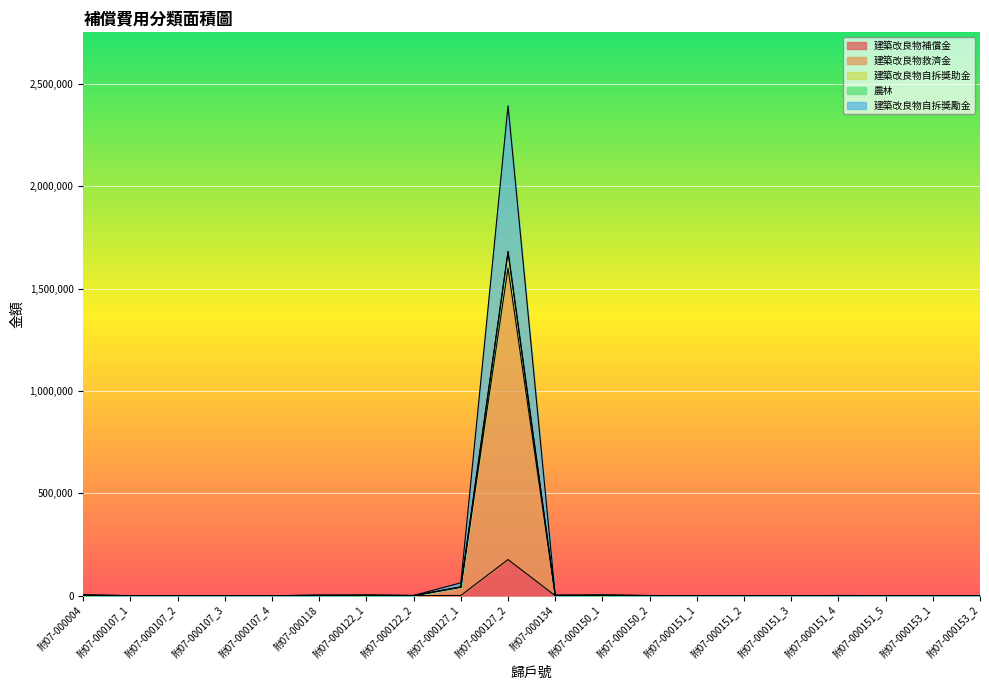

List the labels in order of 建築改良物自拆獎勵金 value, largest first.

附07-000127_2, 附07-000127_1, 附07-000004, 附07-000150_1, 附07-000122_1, 附07-000118, 附07-000134, 附07-000122_2, 附07-000151_4, 附07-000150_2, 附07-000107_3, 附07-000151_5, 附07-000151_1, 附07-000153_1, 附07-000151_2, 附07-000153_2, 附07-000107_2, 附07-000107_1, 附07-000151_3, 附07-000107_4